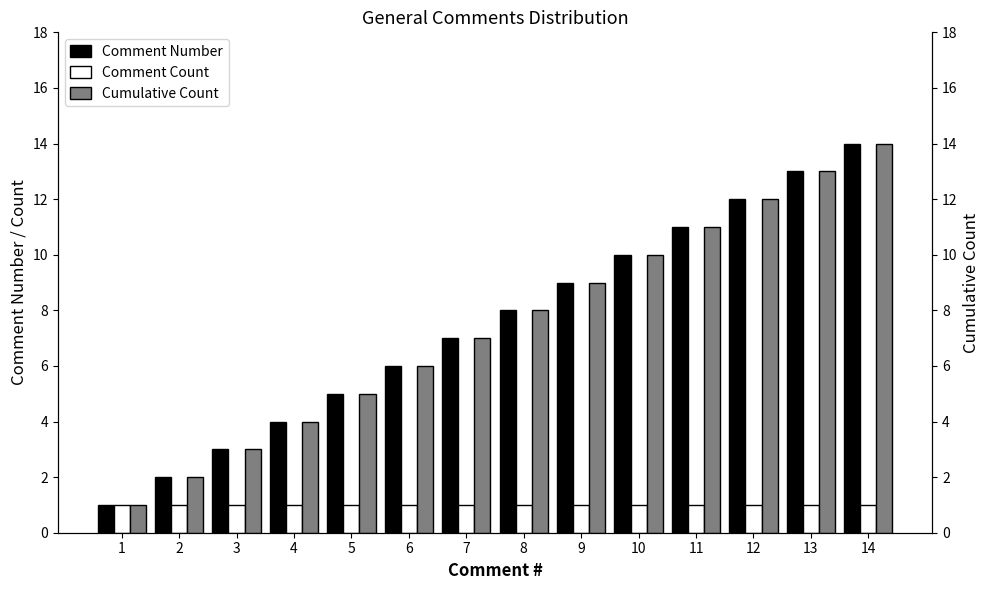

What is the sum of the Cumulative Count values at 14 and 10?

24